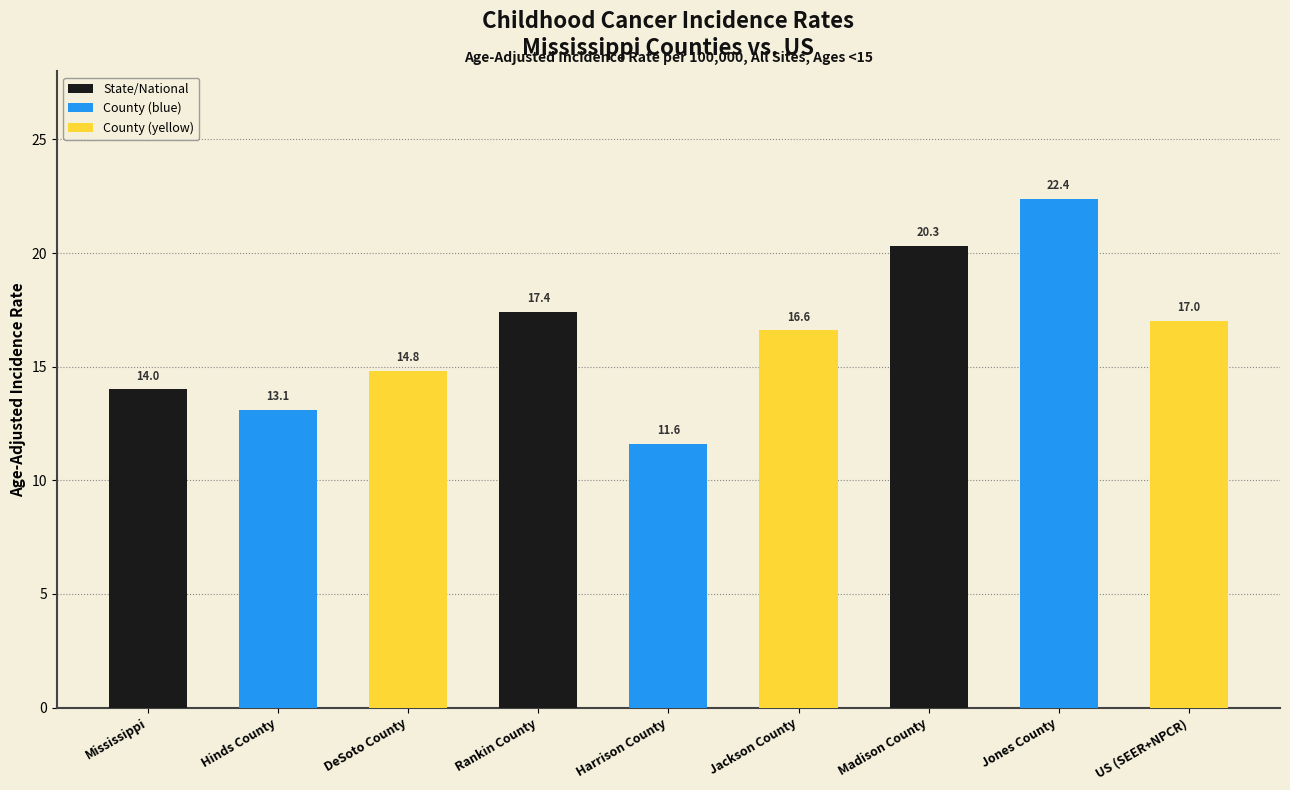

How many bars are there in total?

9